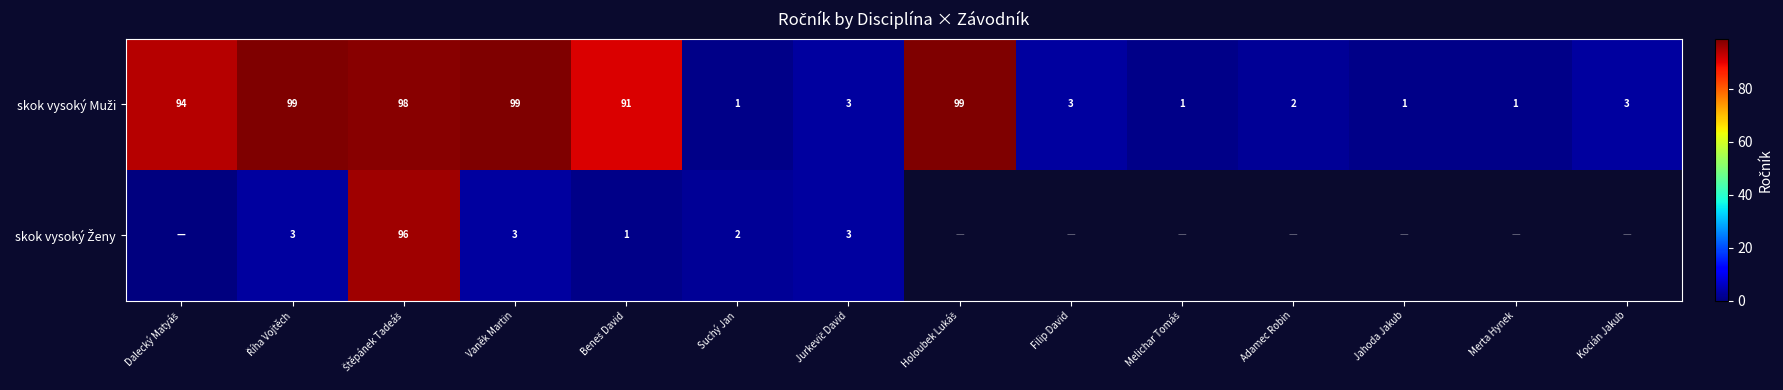

At how many categories does at least one series exceed 63?

6